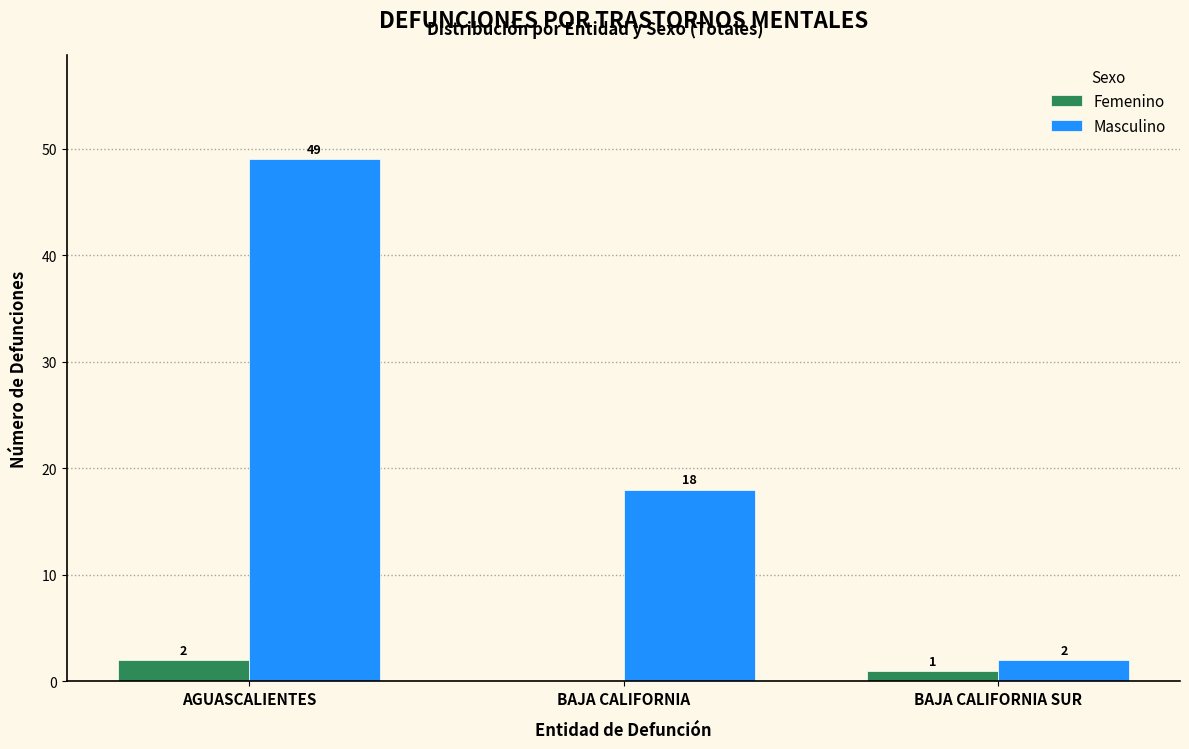

Reading left to right, transcribe all the data shown in this chart.

Femenino: AGUASCALIENTES=2	BAJA CALIFORNIA=0	BAJA CALIFORNIA SUR=1
Masculino: AGUASCALIENTES=49	BAJA CALIFORNIA=18	BAJA CALIFORNIA SUR=2